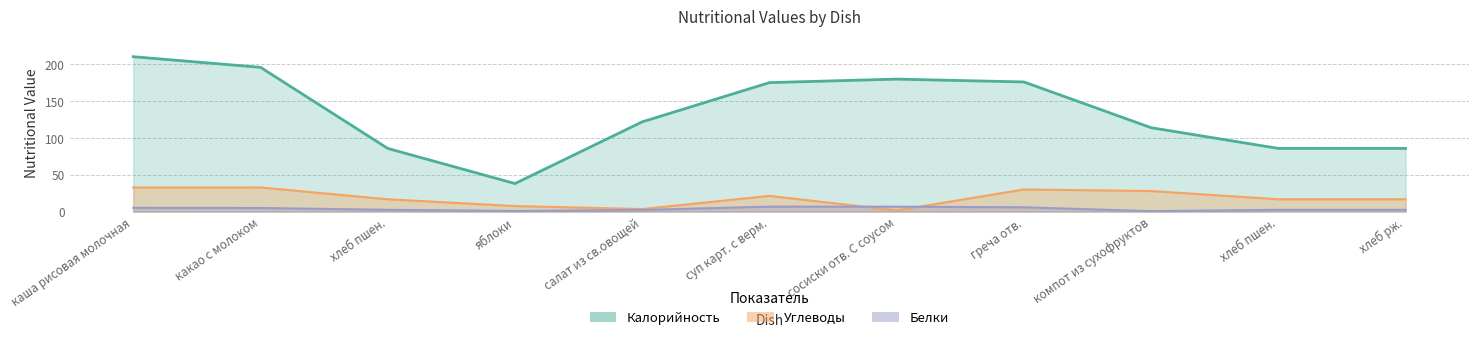

True or false: Углеводы and Калорийность intersect in this chart.

False